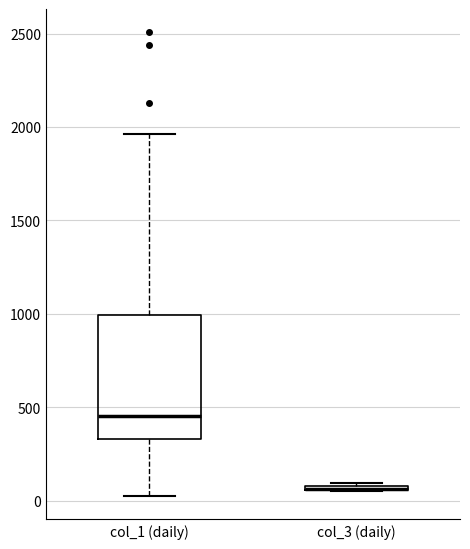

Which box is the tallest, from its lower edge to its upper edge?

col_1 (daily)